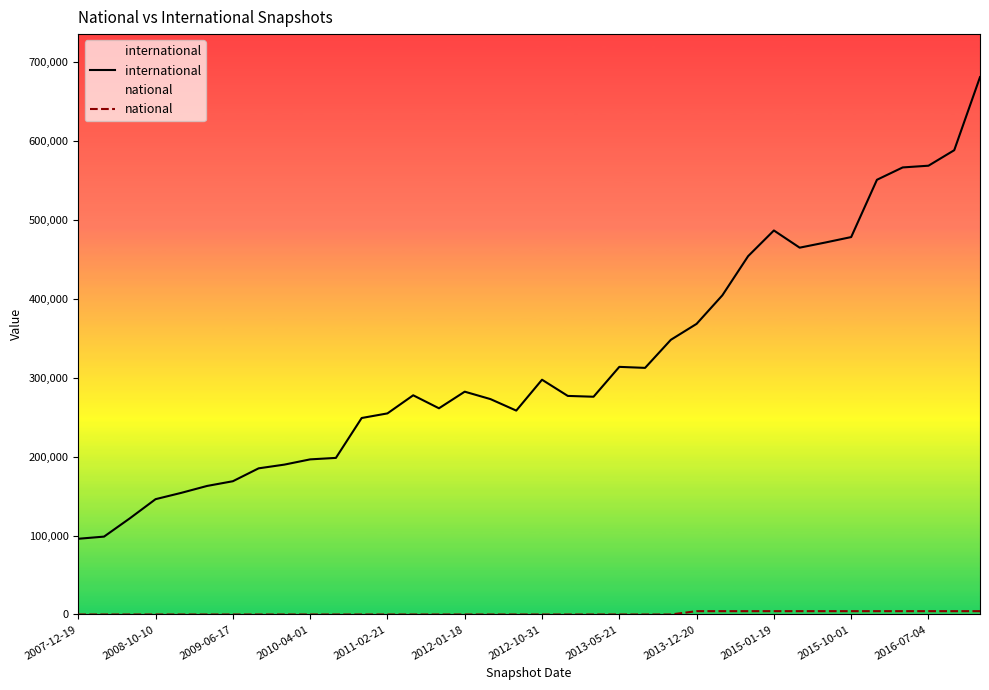

What are all the series names shown in the legend?

international, national